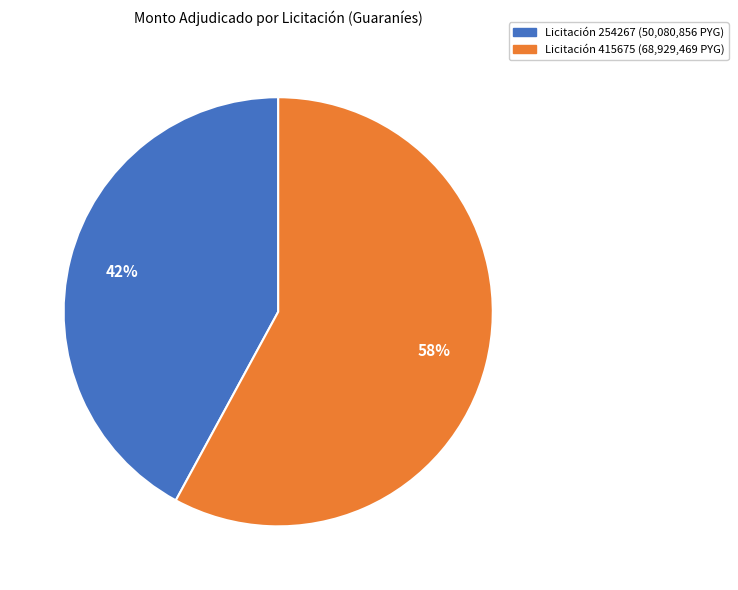

To the nearest percent, what is the difference between the largest and smallest slice percentages?

16%